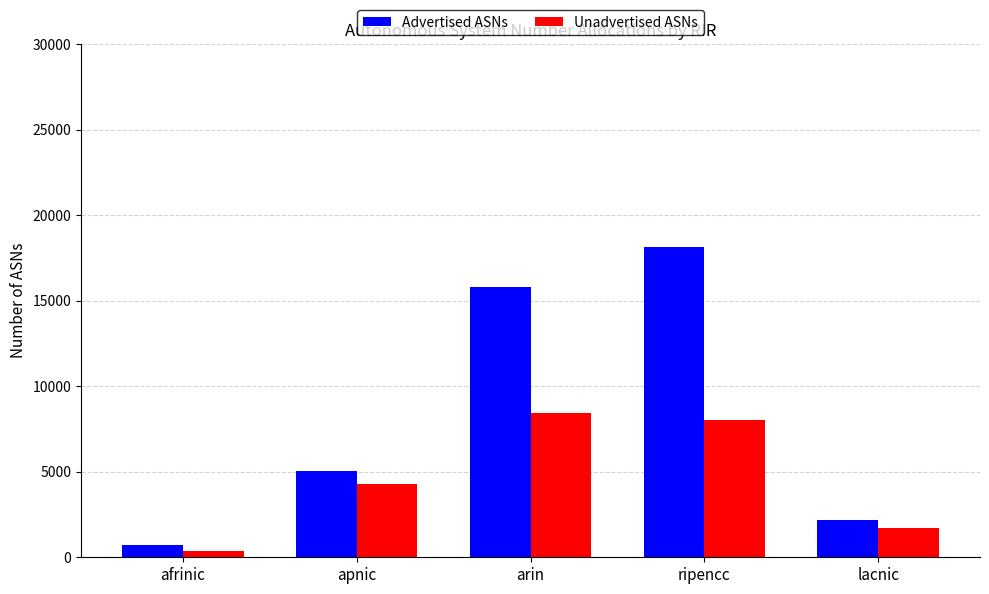

Rank the categories by Unadvertised ASNs value from highest to lowest.

arin, ripencc, apnic, lacnic, afrinic